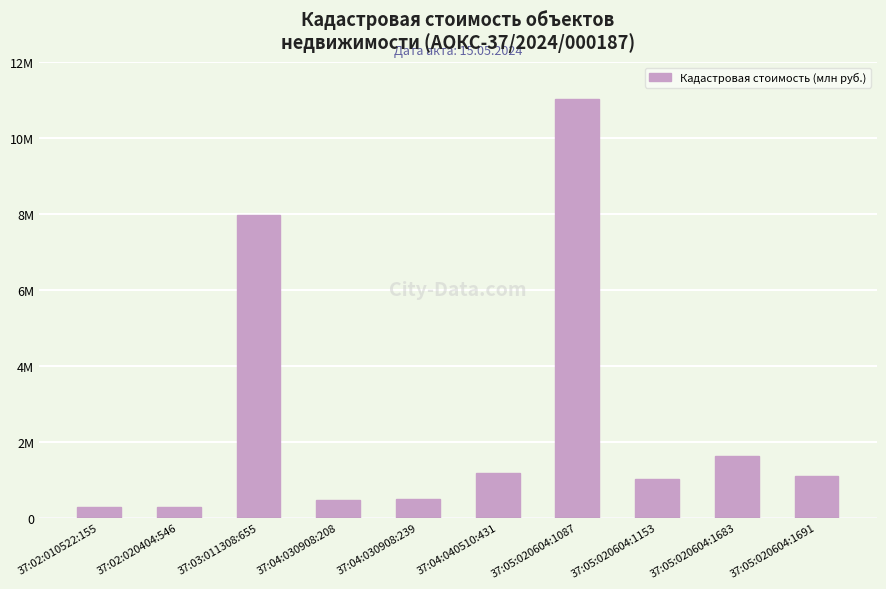

What is the value of the 9th bar from the left?

1623704.8